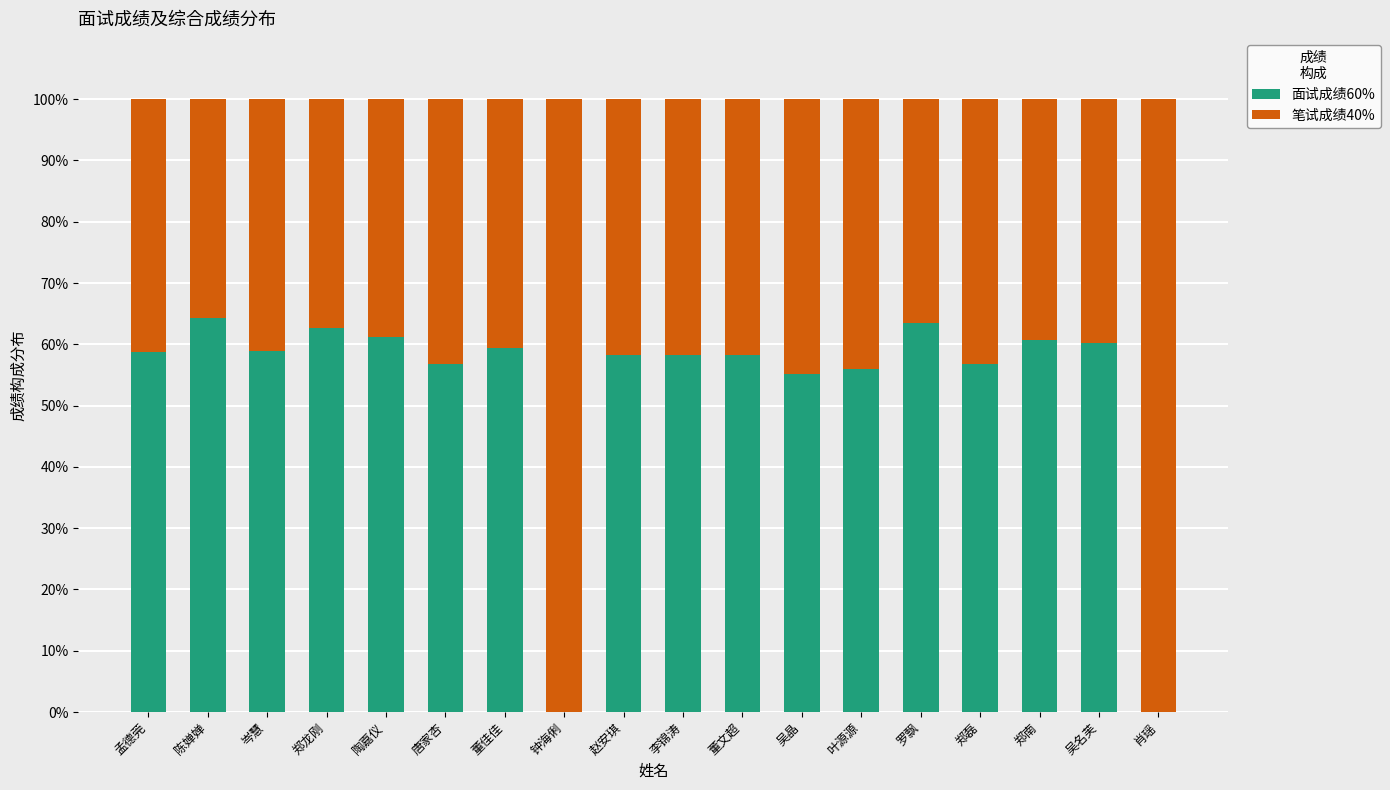

Count the number of data series in this chart.

2